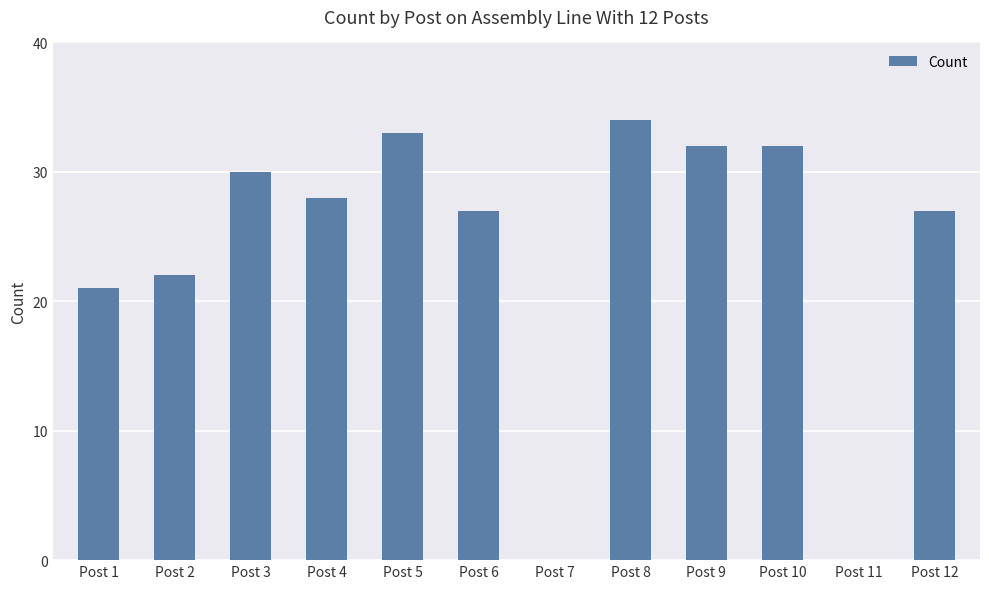

Which label corresponds to the largest value in the chart?

Post 8